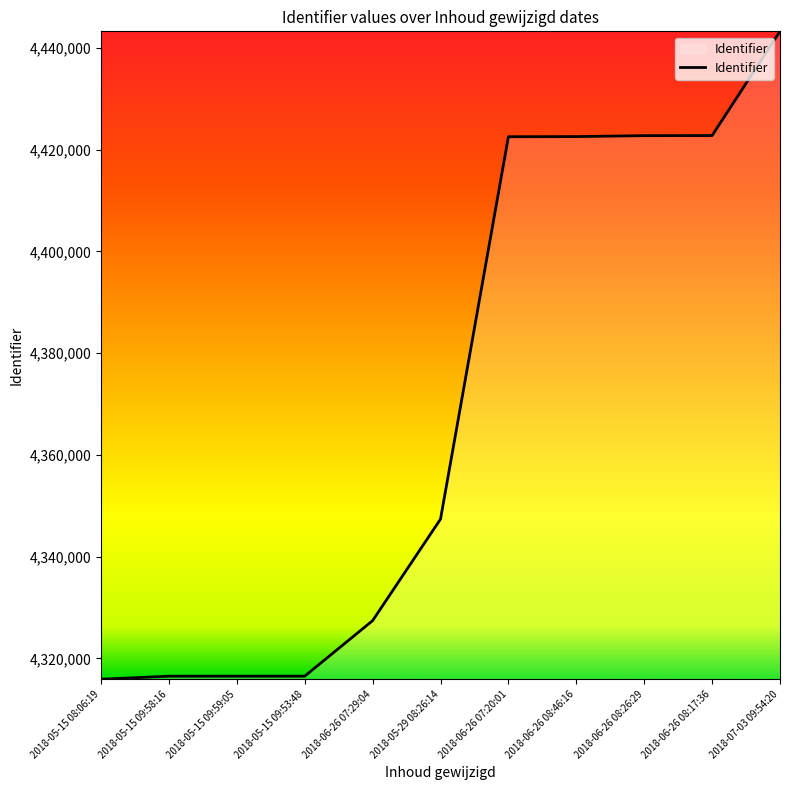

Approximately how many times larger is the value at 2018-05-15 09:58:16 compared to 2018-05-15 09:59:05?

1.0